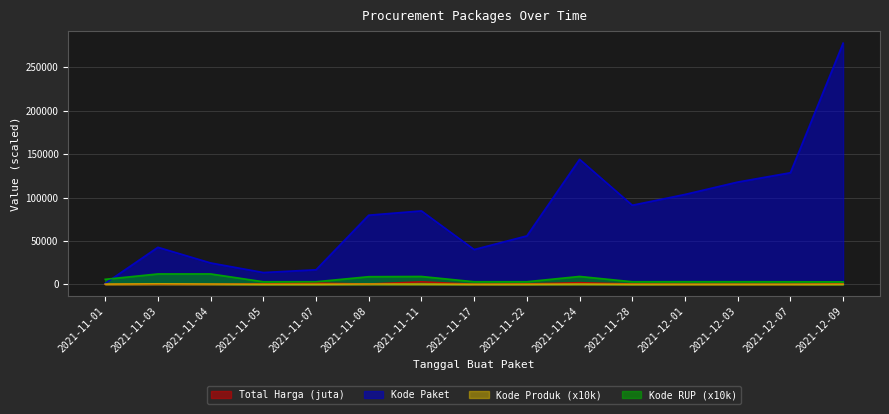

Which series has the largest range (max minus min)?

Kode Paket